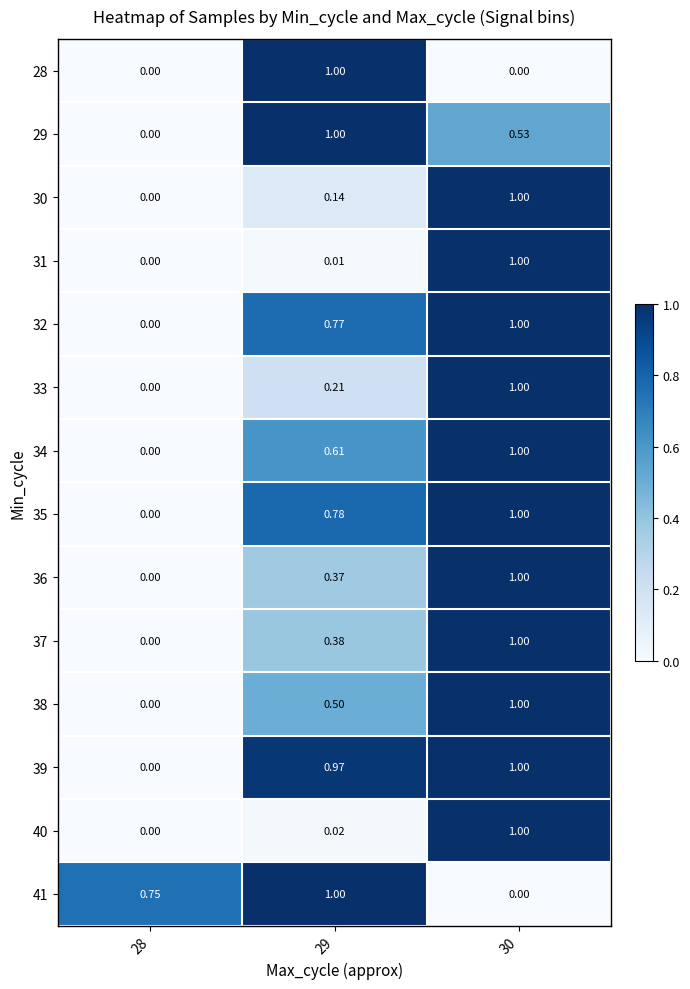

List the series in order of their peak value, lowest first.

28, 29, 30, 31, 32, 33, 34, 35, 36, 37, 38, 39, 40, 41